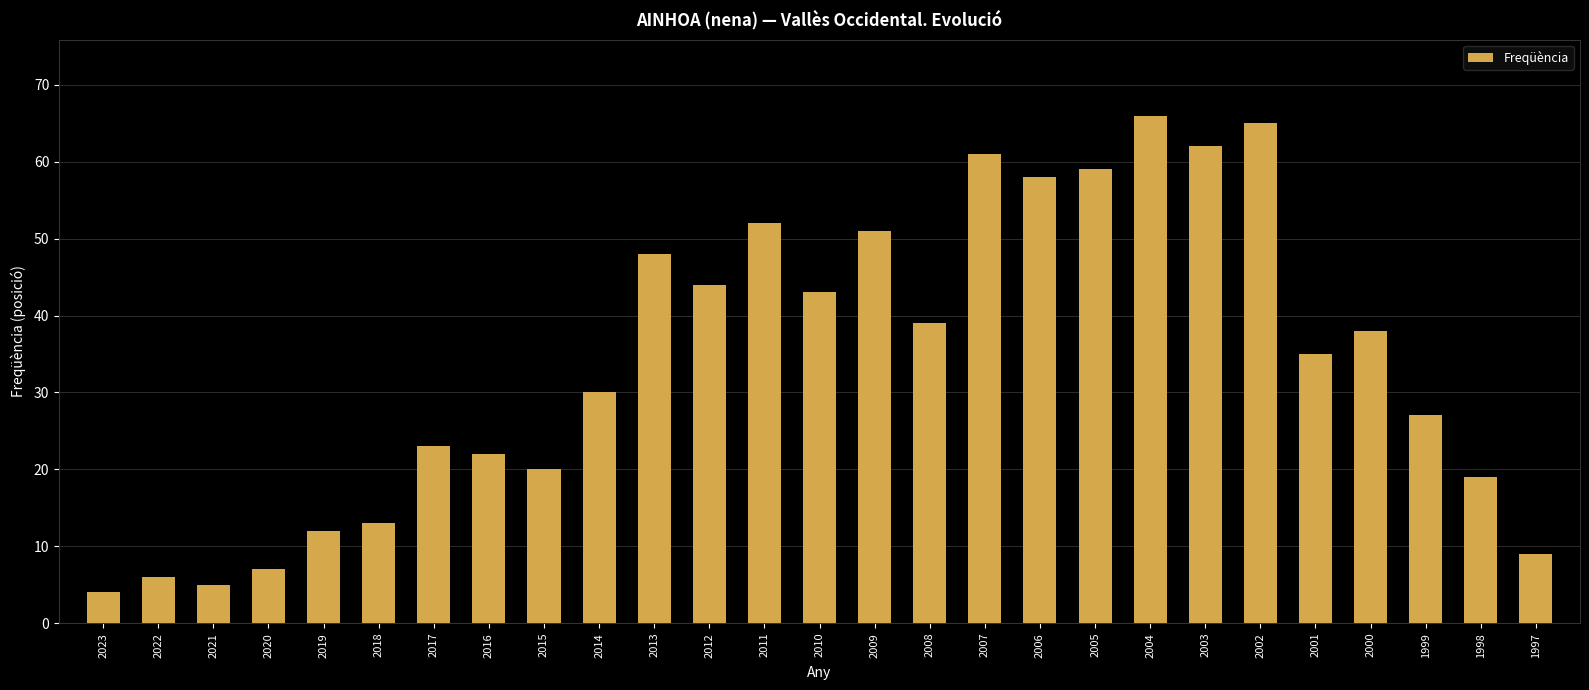

What is the difference between the second highest and minimum values?

61